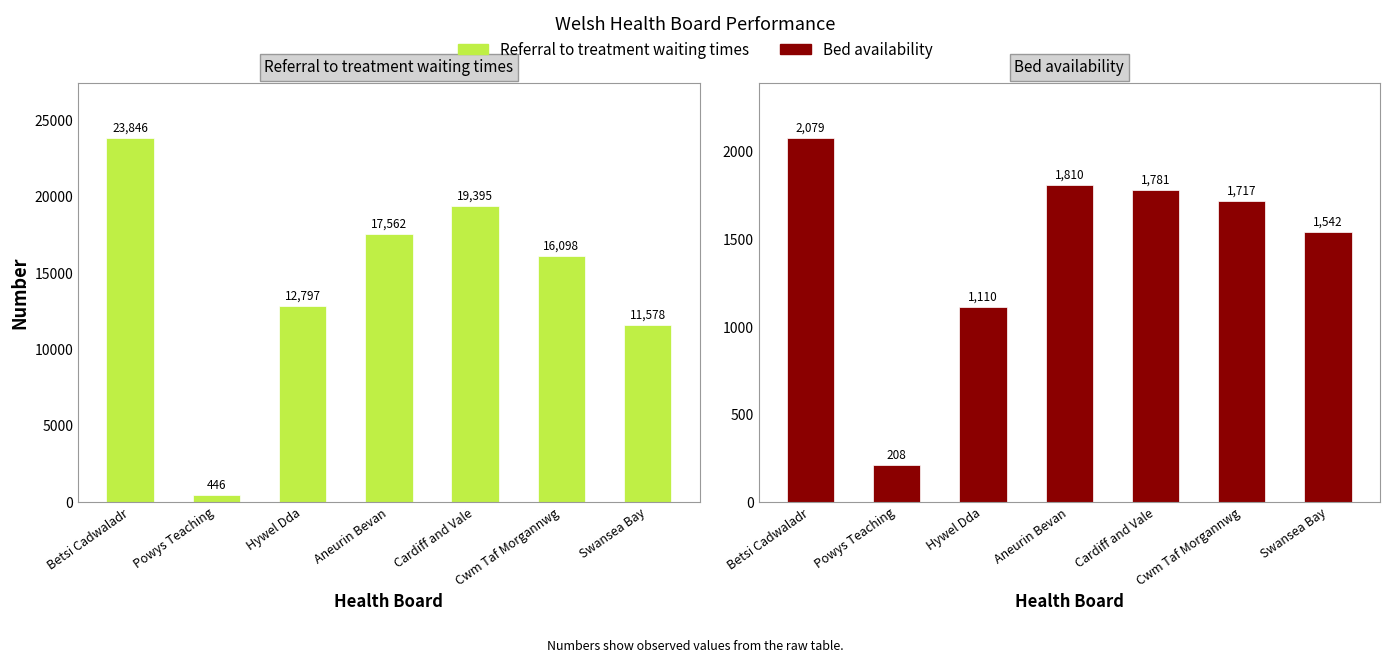

How many values in the Bed availability series exceed 1717?

4